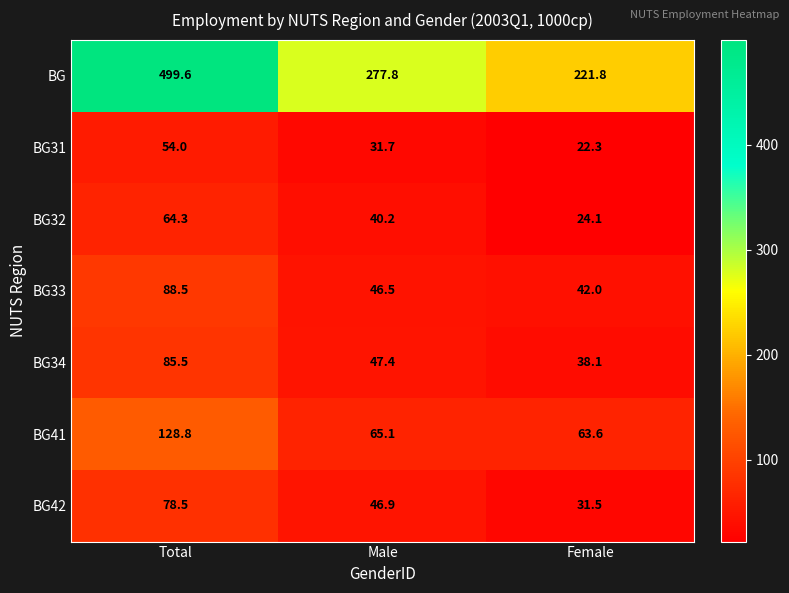

Read the BG42 value at Male.

46.9